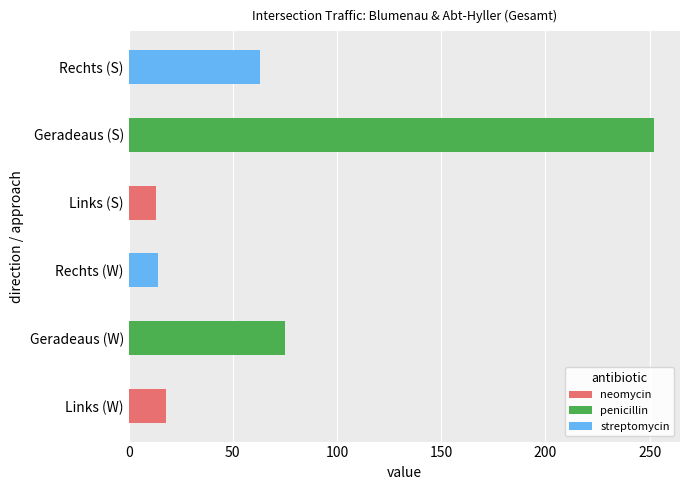

What is the total value across all series at 50?

328